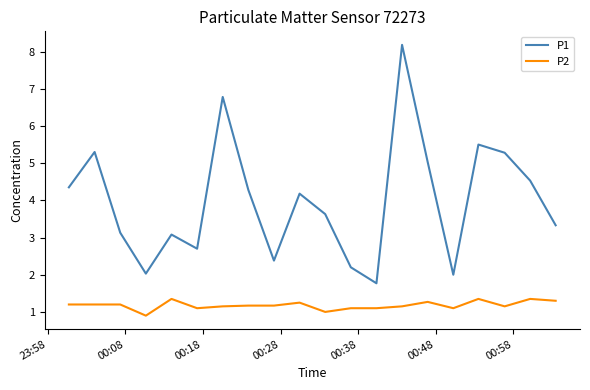

Which series has the widest spread of values?

P1